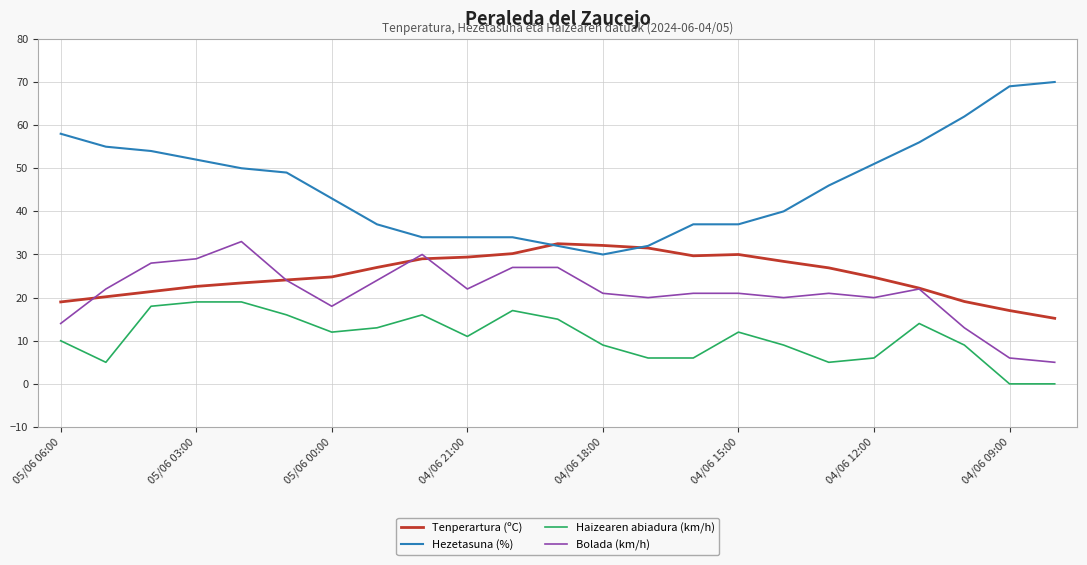

What is the difference between the second highest and second lowest values in the Hezetasuna (%) series?

37.0